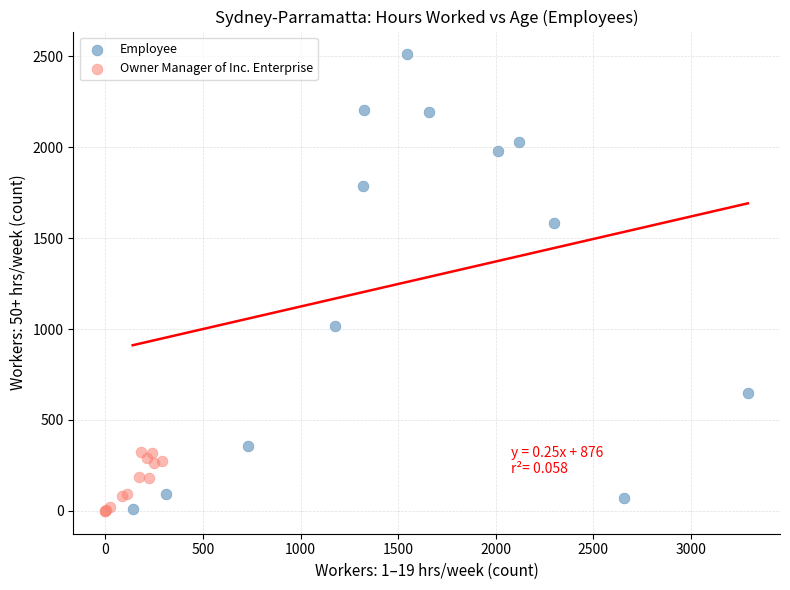

Which series reaches the maximum Y coordinate?

Employee